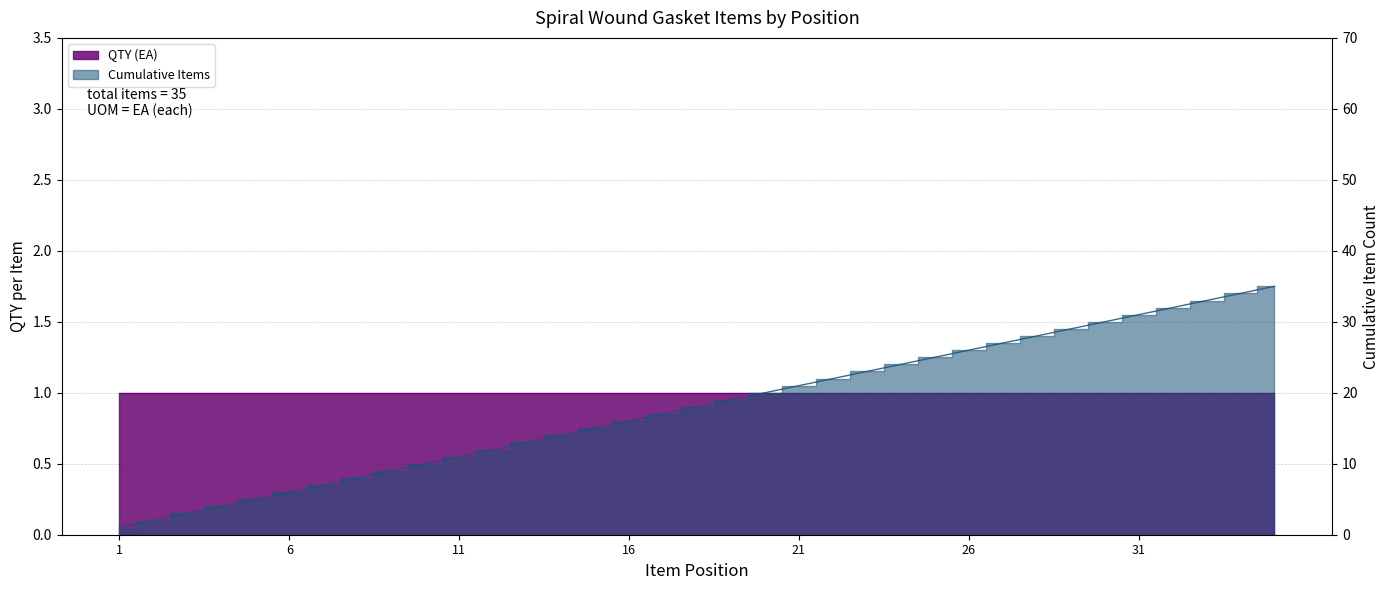

Reading left to right, list all the values displayed in this chart.

1	2	3	4	5	6	7	8	9	10	11	12	13	14	15	16	17	18	19	20	21	22	23	24	25	26	27	28	29	30	31	32	33	34	35